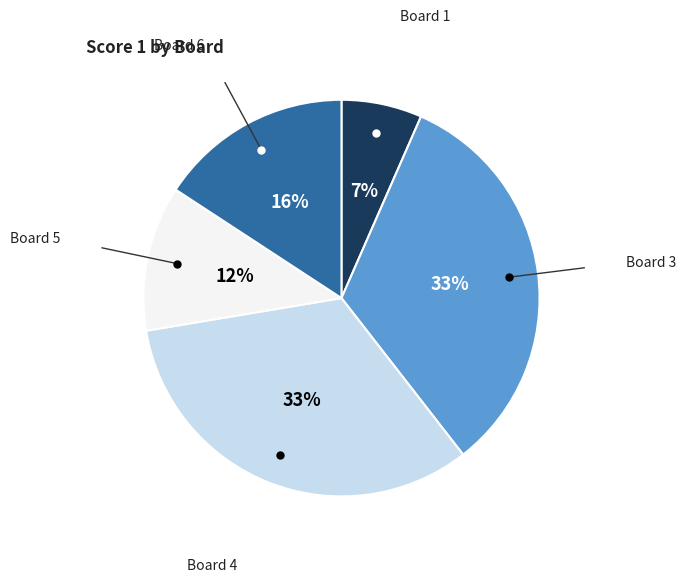

How many segments does this pie chart have?

5